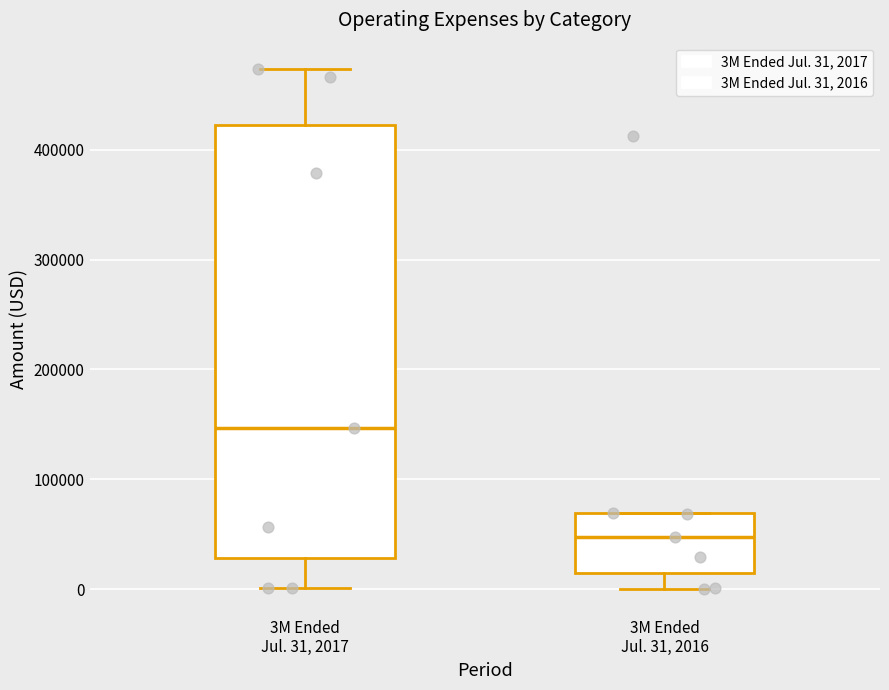

Reading left to right, read every box against the y-axis: the position of its median line, the range the box covers, and the ends of its whiskers. The values are not printed on the chart, so give them approximately, as read against the axis.

3M Ended Jul. 31, 2017: median 150000, box 30000 to 420000, whiskers 0 to 470000
3M Ended Jul. 31, 2016: median 50000, box 20000 to 70000, whiskers 0 to 70000